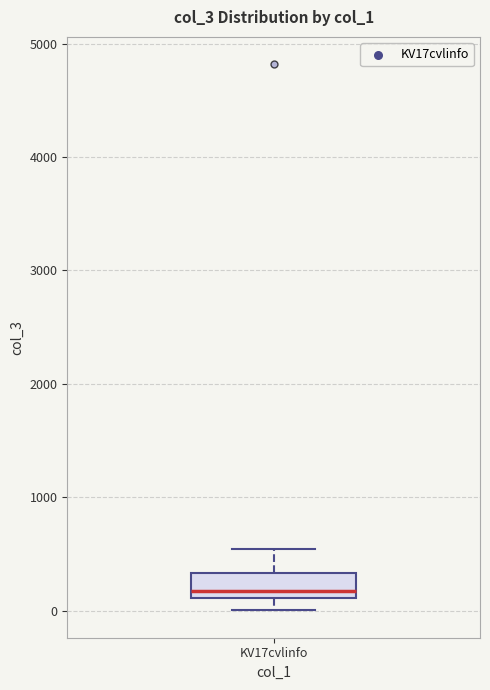

Read this box plot against the y-axis: the position of the median line, the range covered by the box, and the ends of both whiskers. The values are not printed on the chart, so give them approximately, as read against the axis.

median 200, box 100 to 300, whiskers 0 to 500